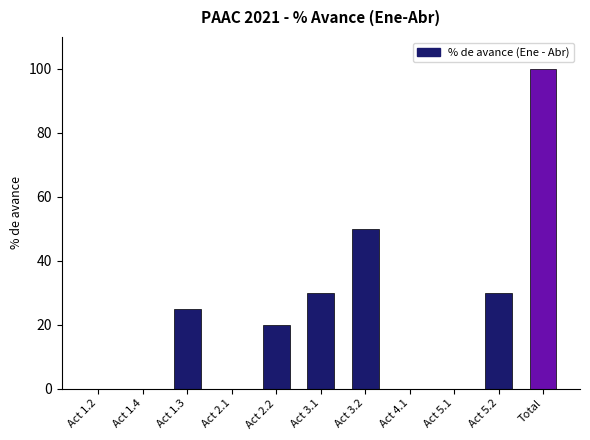

What is the sum of the values at Act 4.1 and Act 3.2?

50